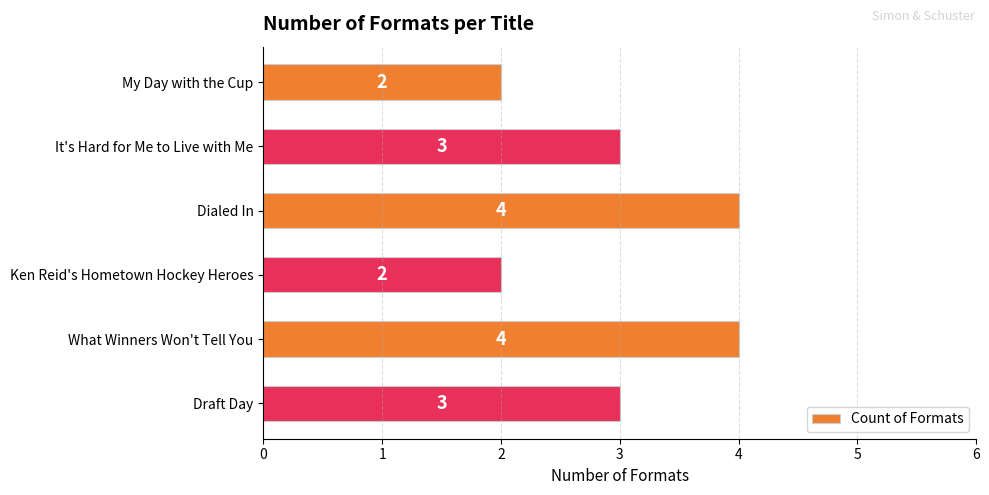

What is the sum of all values?

18